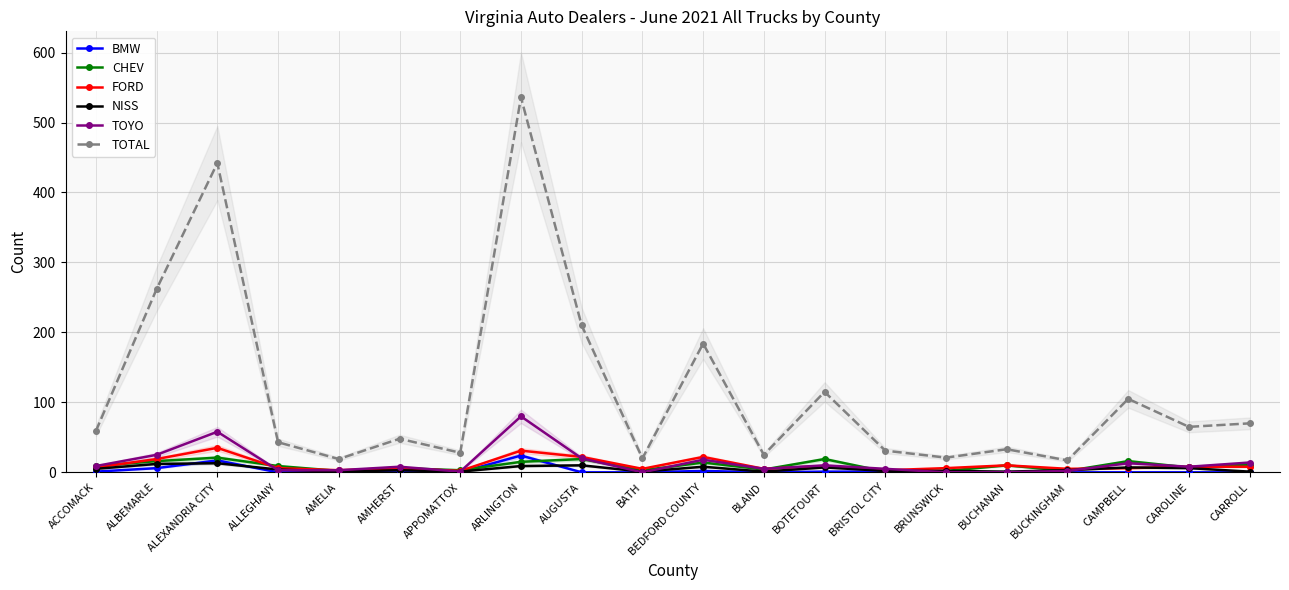

Which has a higher value, CAMPBELL or BUCKINGHAM?

CAMPBELL